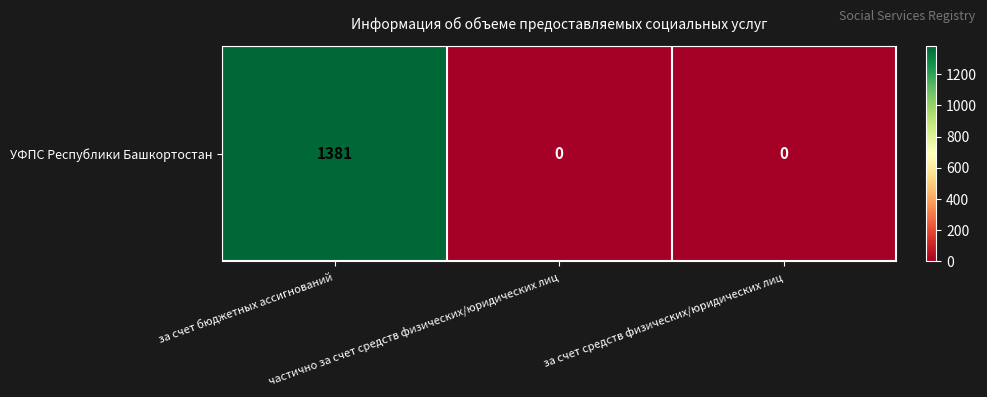

The value at частично за счет средств физических/юридических лиц is 515. True or false?

False